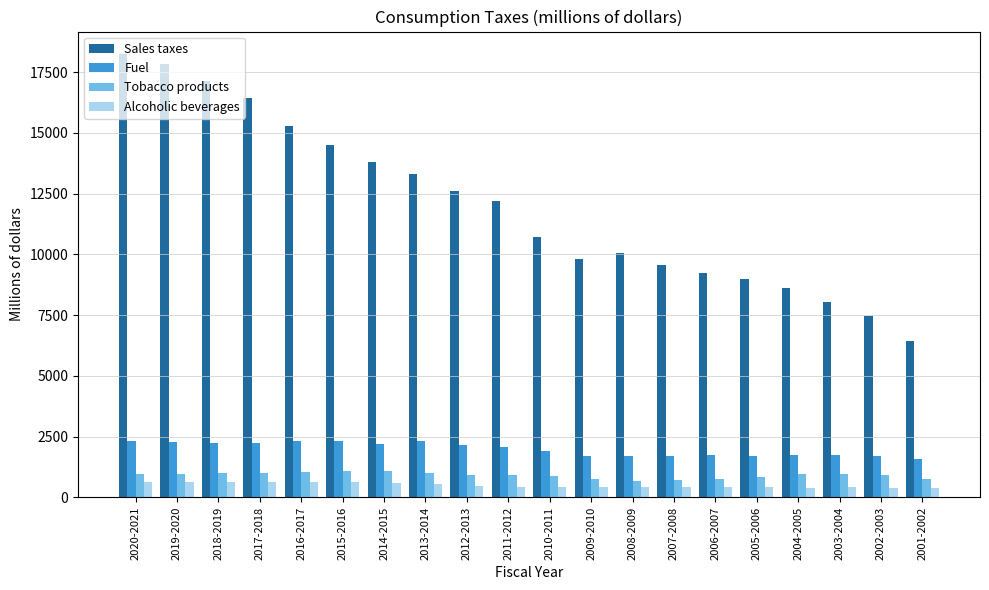

Which series has the widest spread of values?

Sales taxes